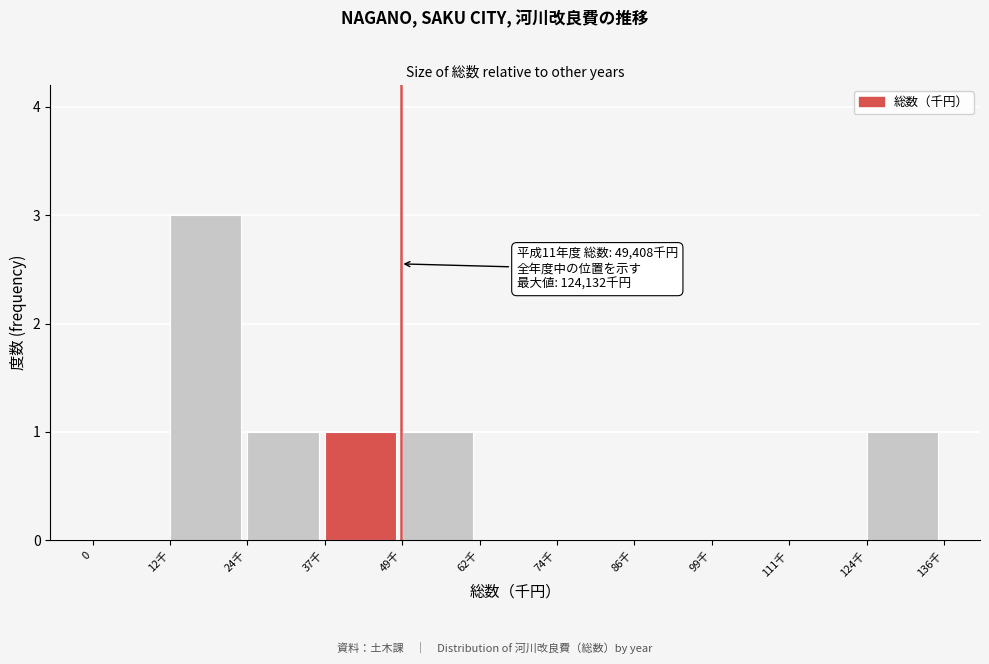

Reading left to right, transcribe all the data shown in this chart.

0=0	12千=3	24千=1	37千=1	49千=1	62千=0	74千=0	86千=0	99千=0	111千=0	124千=1